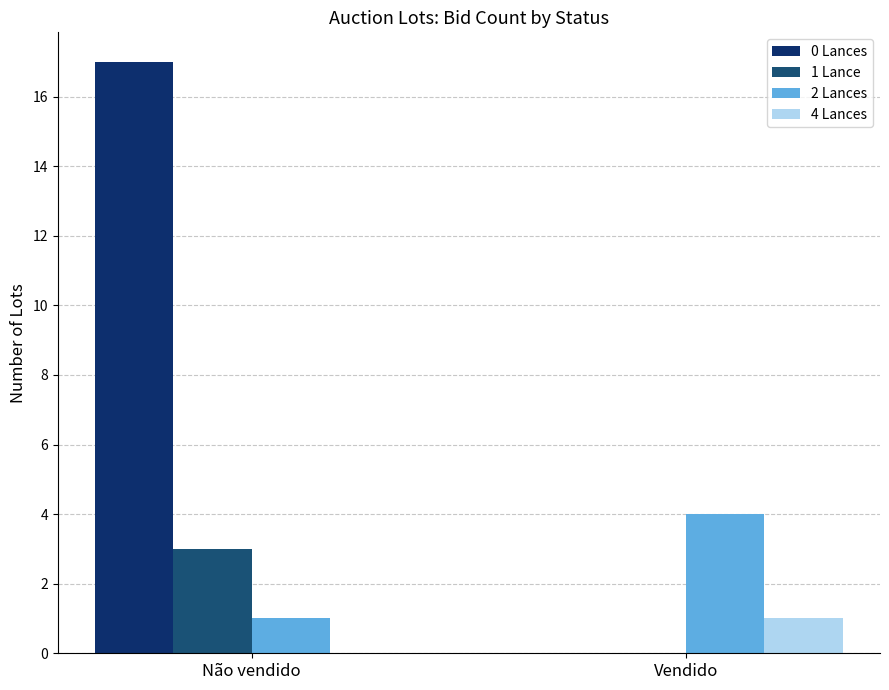

Rank the series at Não vendido from highest to lowest value.

0 Lances, 1 Lance, 2 Lances, 4 Lances